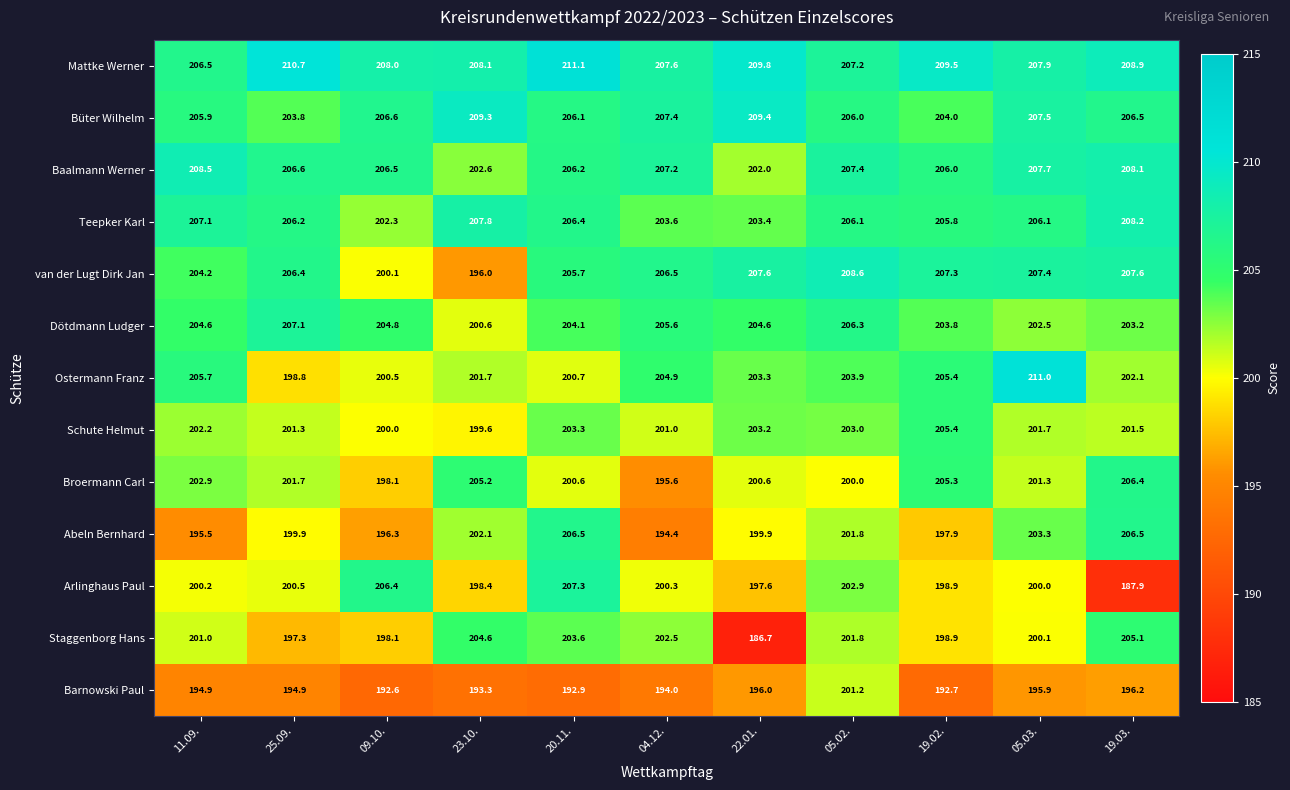

What value does the Staggenborg Hans series have at 04.12.?

202.5